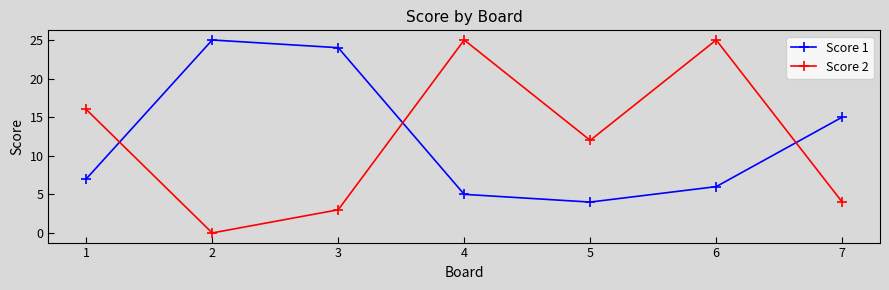

The value of Score 2 at 2 is -14. True or false?

False